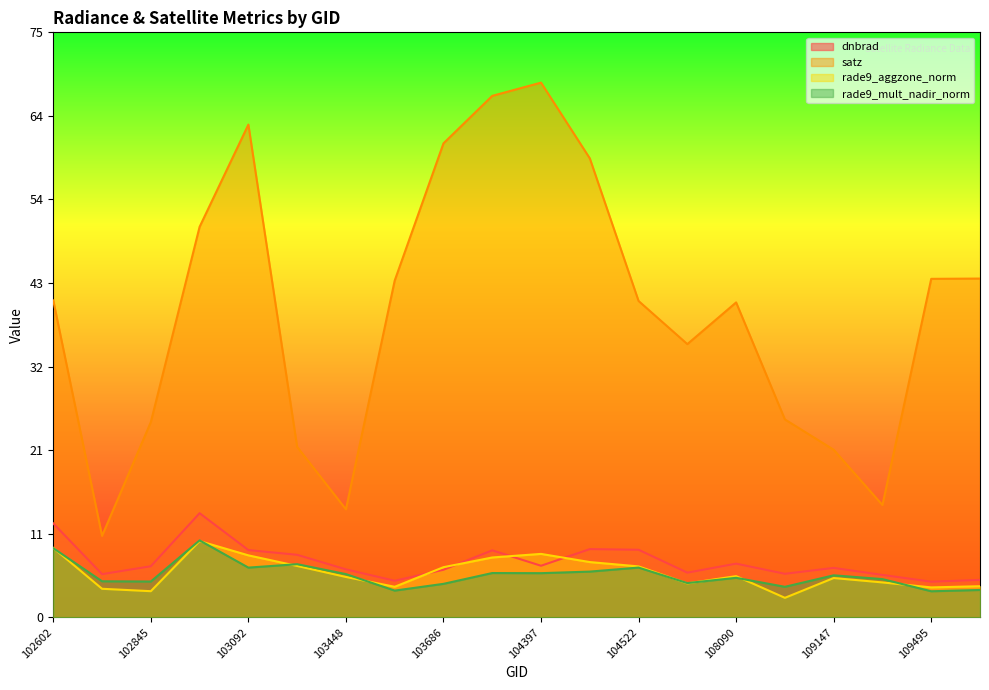

Which category has the lowest value across all series?

108445